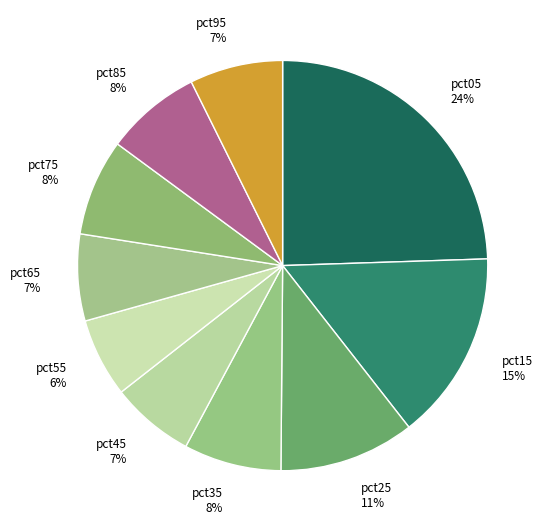

Is there a majority slice in this chart?

No